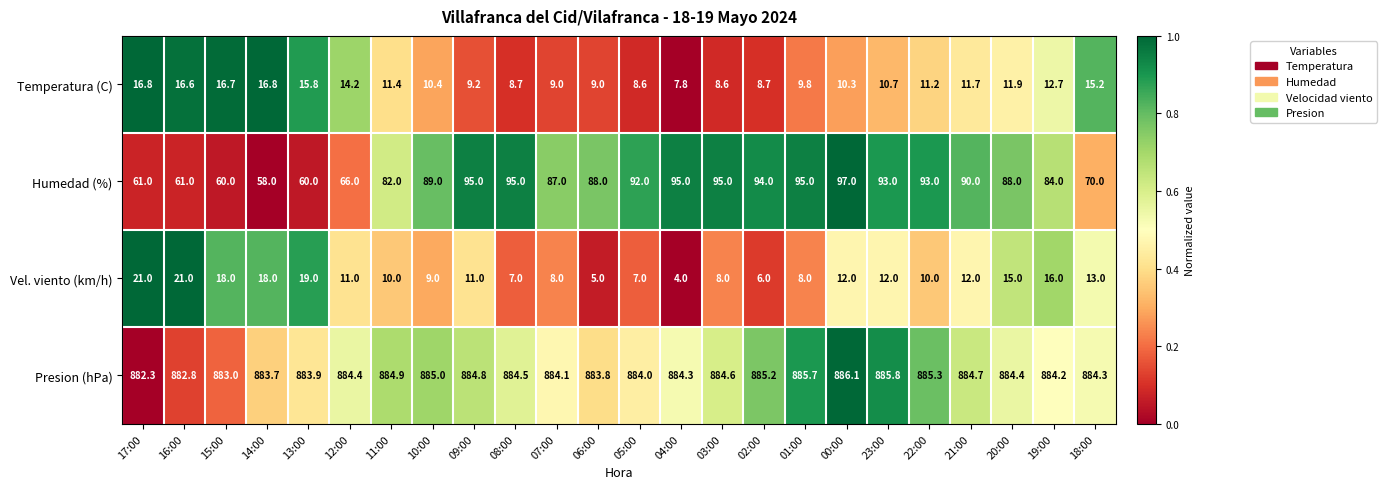

How many distinct data groups are displayed?

4